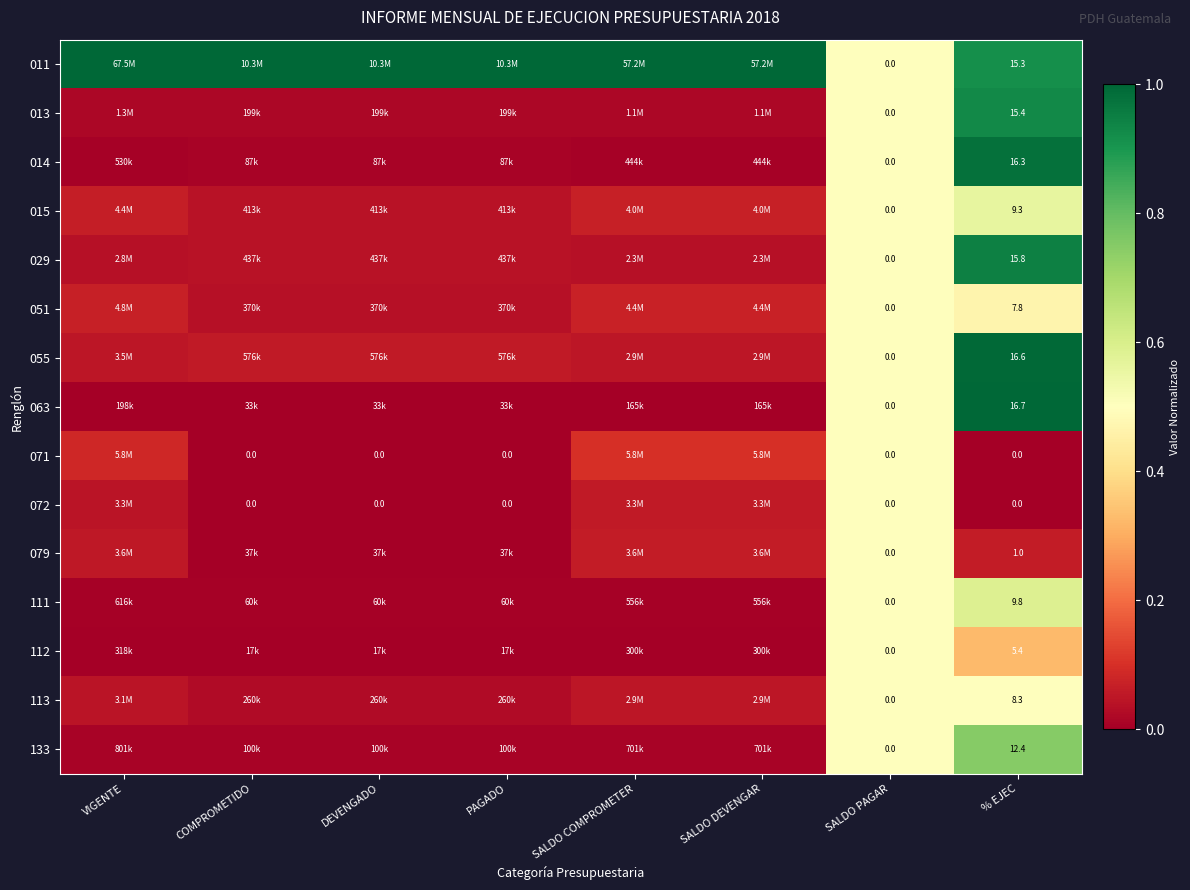

Which has a higher value, PAGADO or COMPROMETIDO?

PAGADO